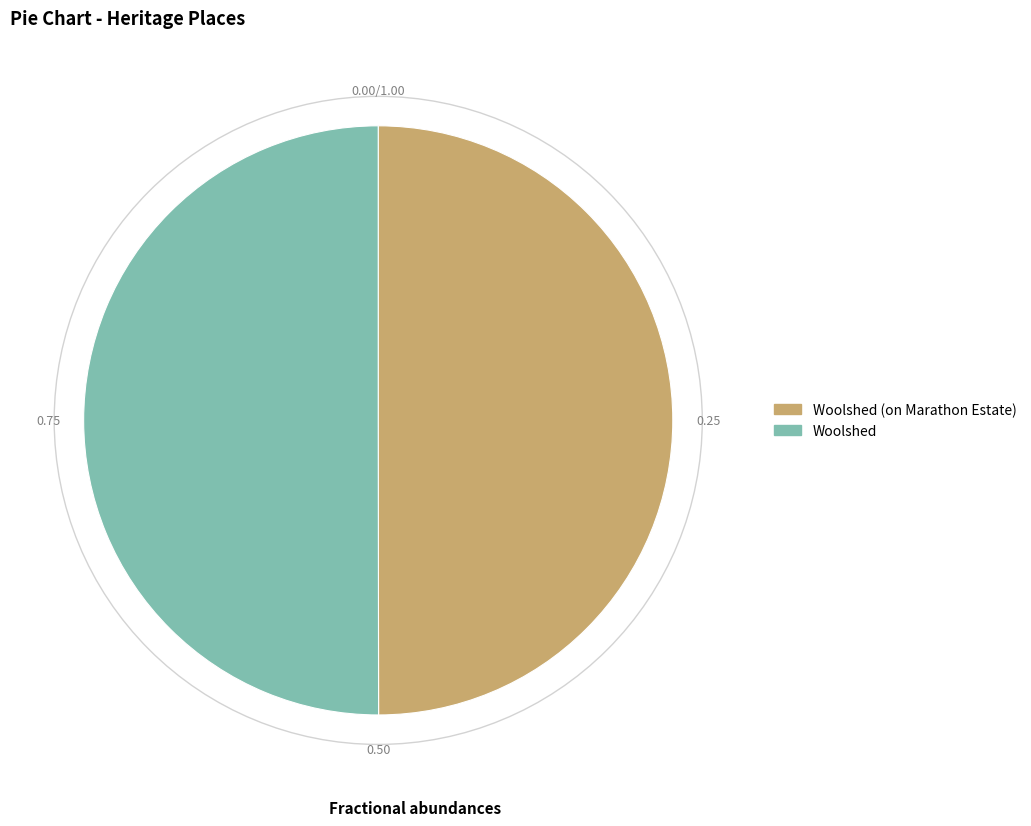

Approximately how many times larger is the value at Woolshed compared to Woolshed (on Marathon Estate)?

1.0